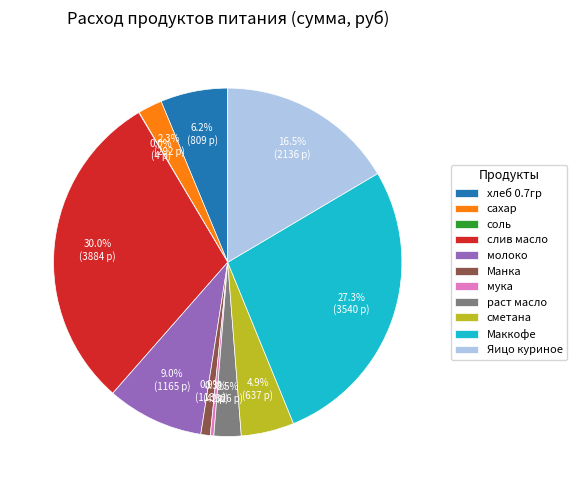

To the nearest percent, what is the difference between the Маккофе and Яицо куриное slice percentages?

11%